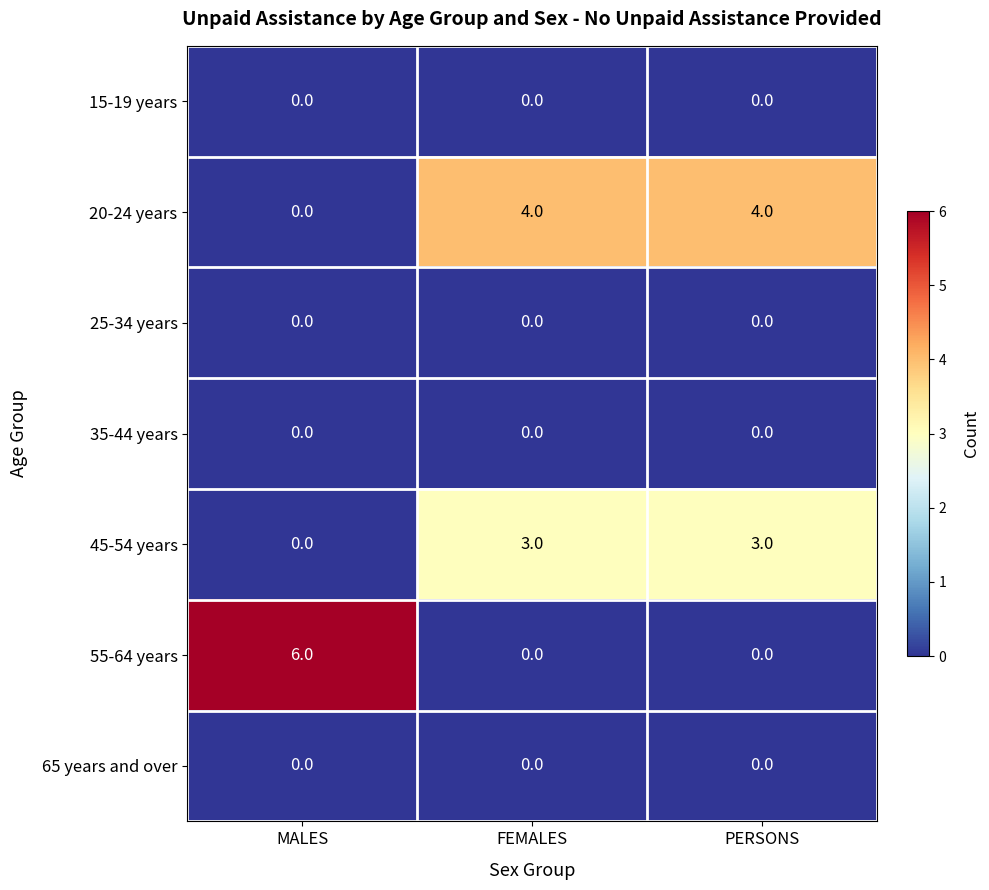

True or false: 45-54 years has a value of 4 at PERSONS.

False